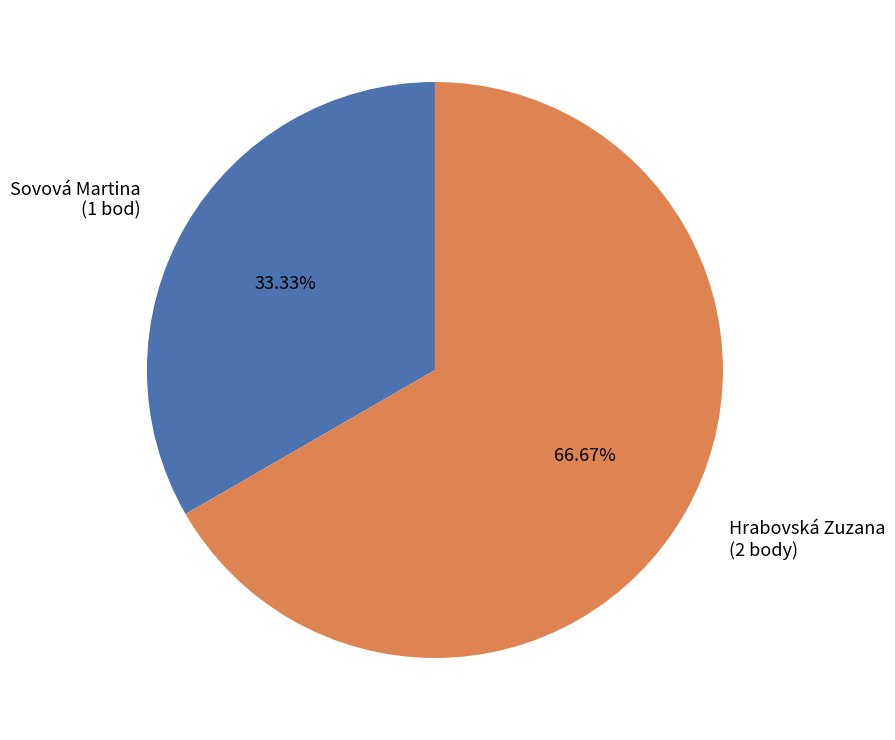

What is the smallest slice in the pie chart?

Sovová Martina